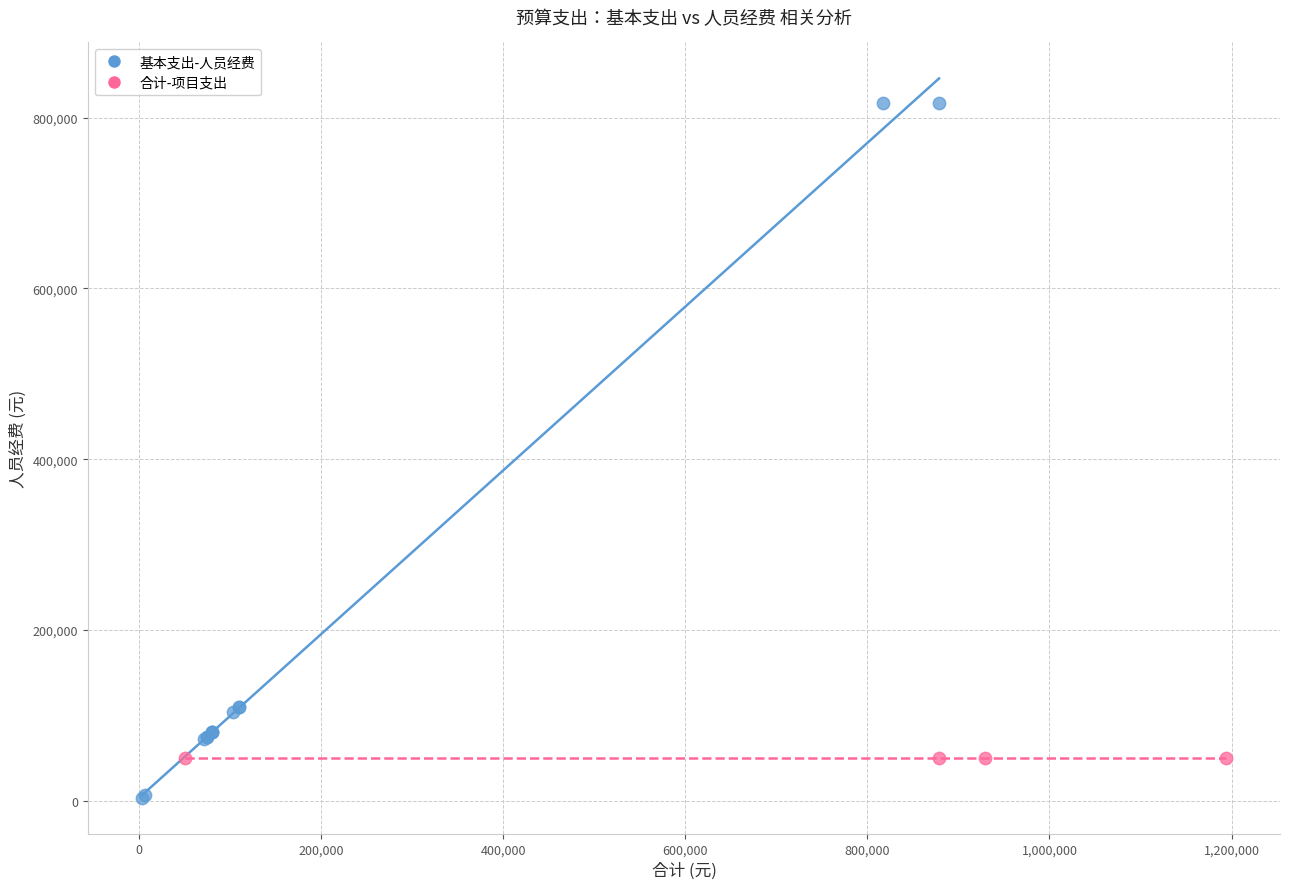

Which series contains the lowest Y value?

基本支出-人员经费